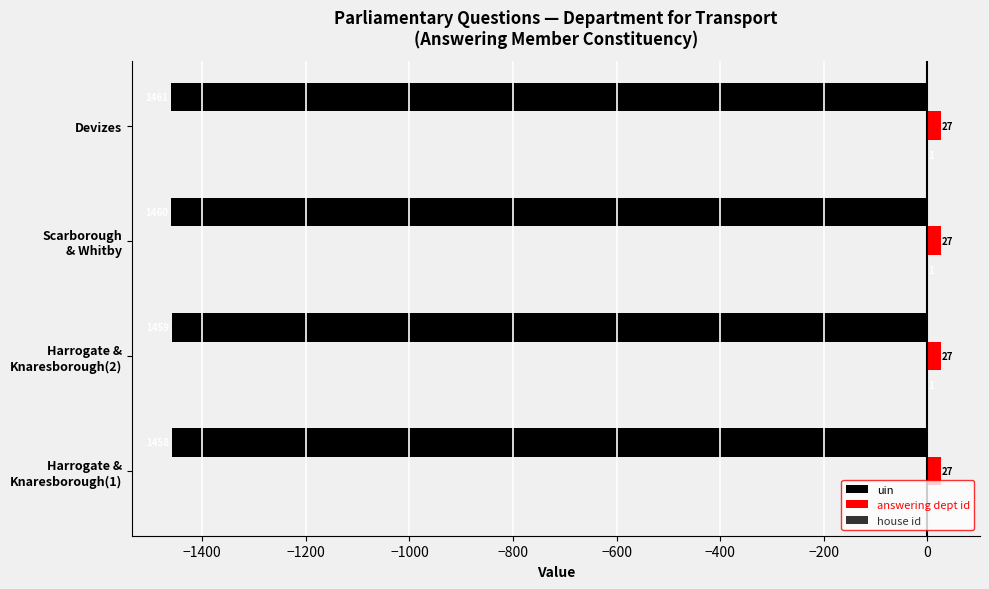

What is the greatest value displayed?

27